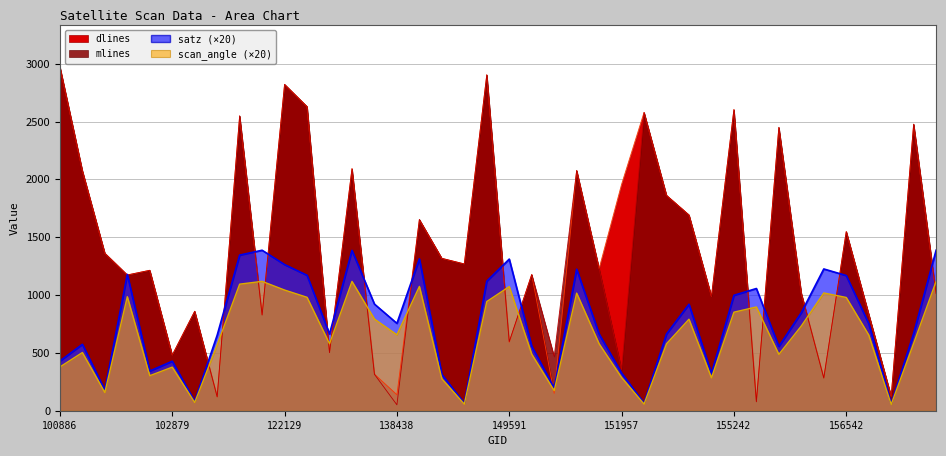

Where is the first local maximum for scan_angle?

101395